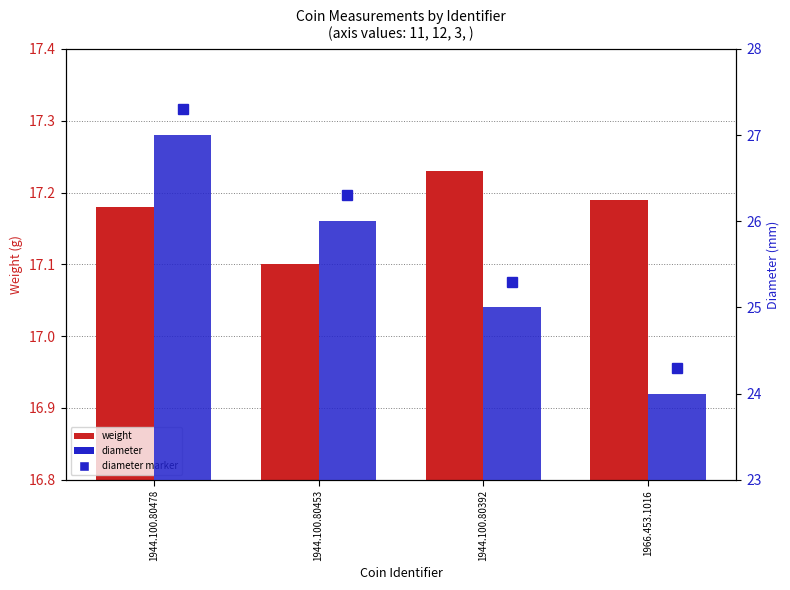

What is the average value of the diameter series?

25.5